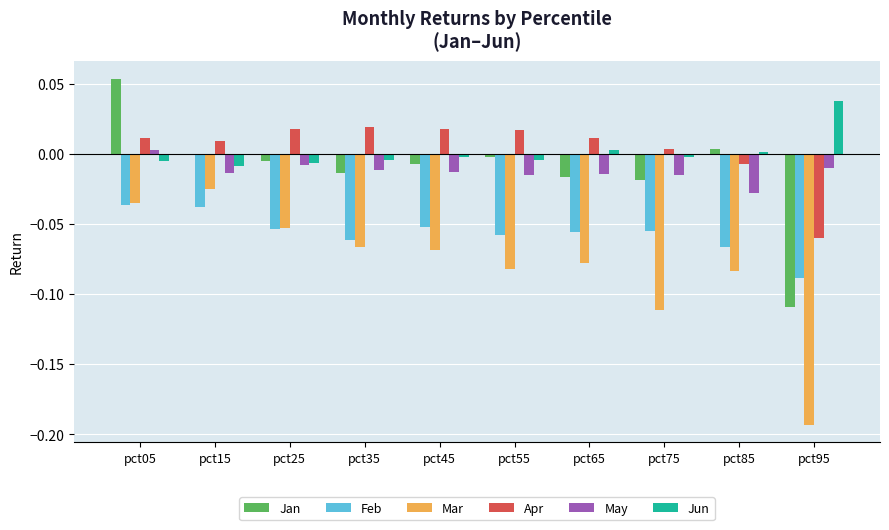

Count the number of data series in this chart.

6